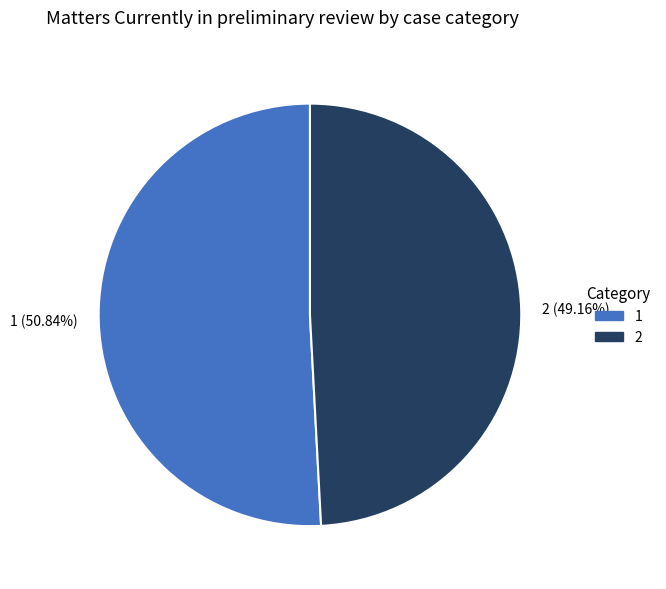

To the nearest percent, what is the difference between the largest and smallest slice percentages?

2%